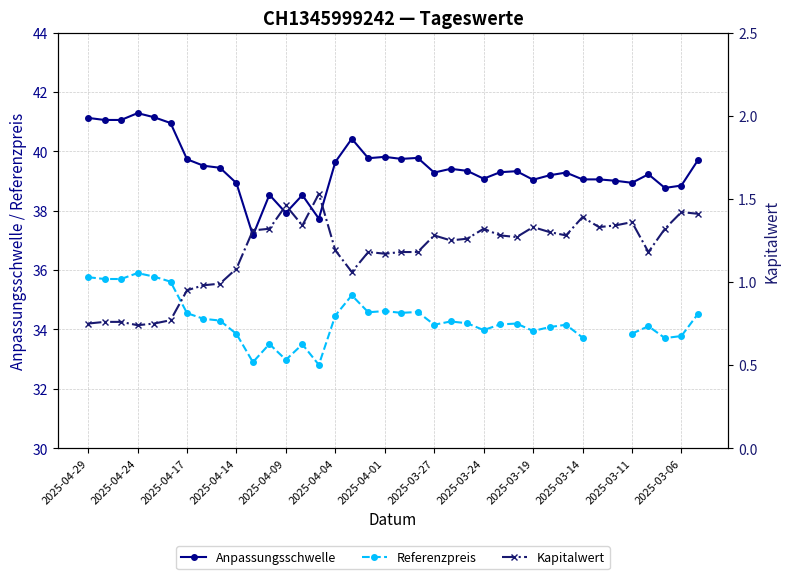

Does the chart have visible grid lines?

Yes